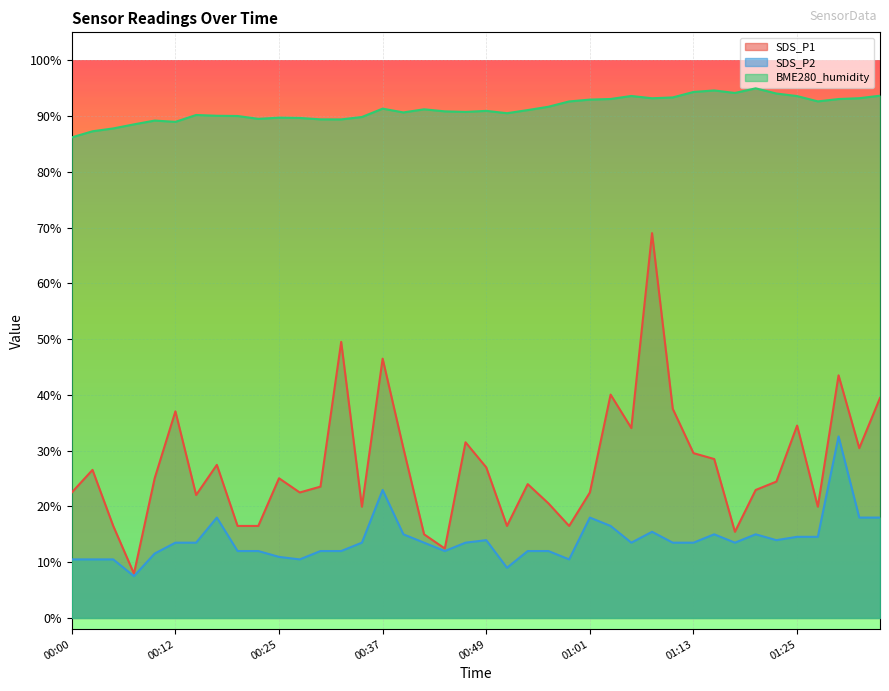

Which series has the largest range (max minus min)?

SDS_P1